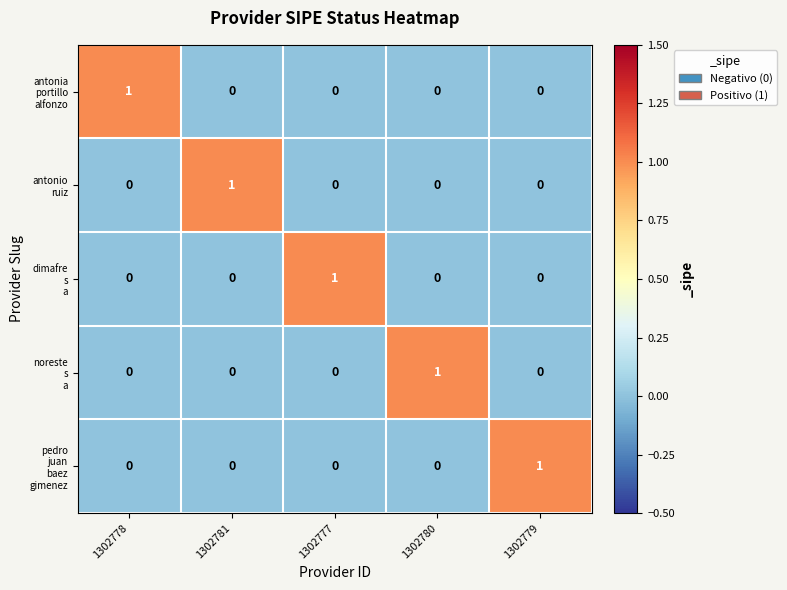

At how many categories does at least one series exceed 0?

5